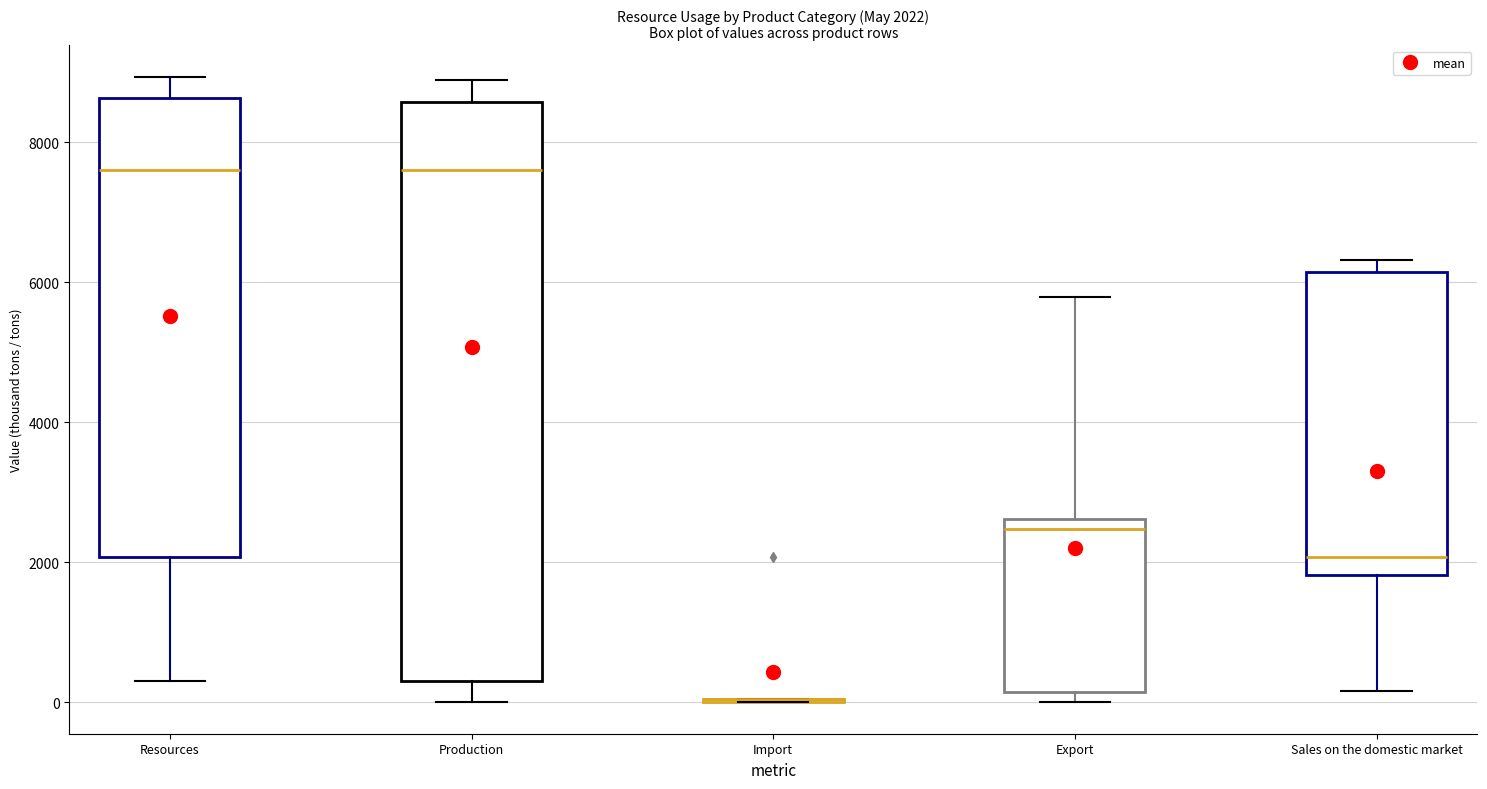

Which box is the tallest, from its lower edge to its upper edge?

Production